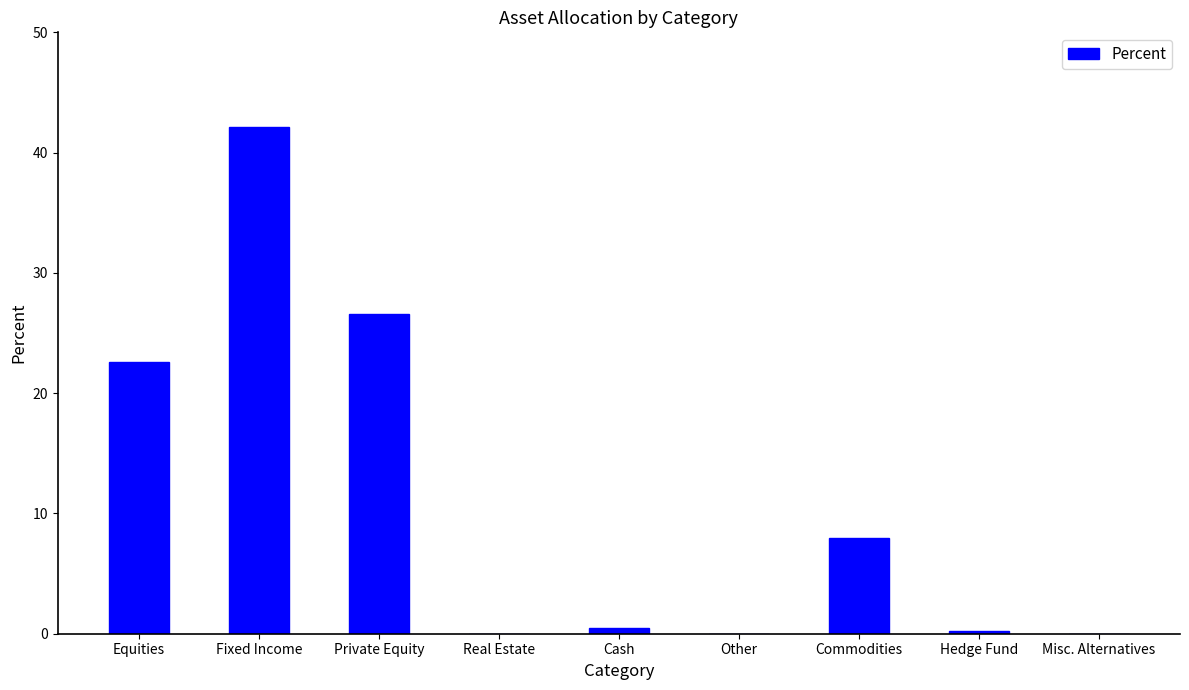

The value at Misc. Alternatives is 21.0. True or false?

False